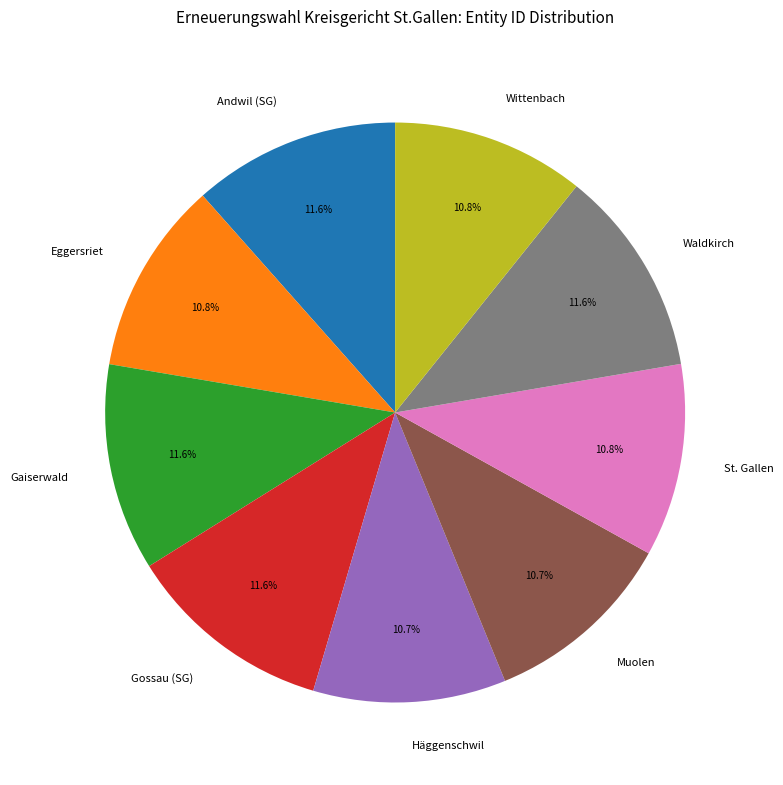

What portion of the pie excludes Muolen?

89.3%